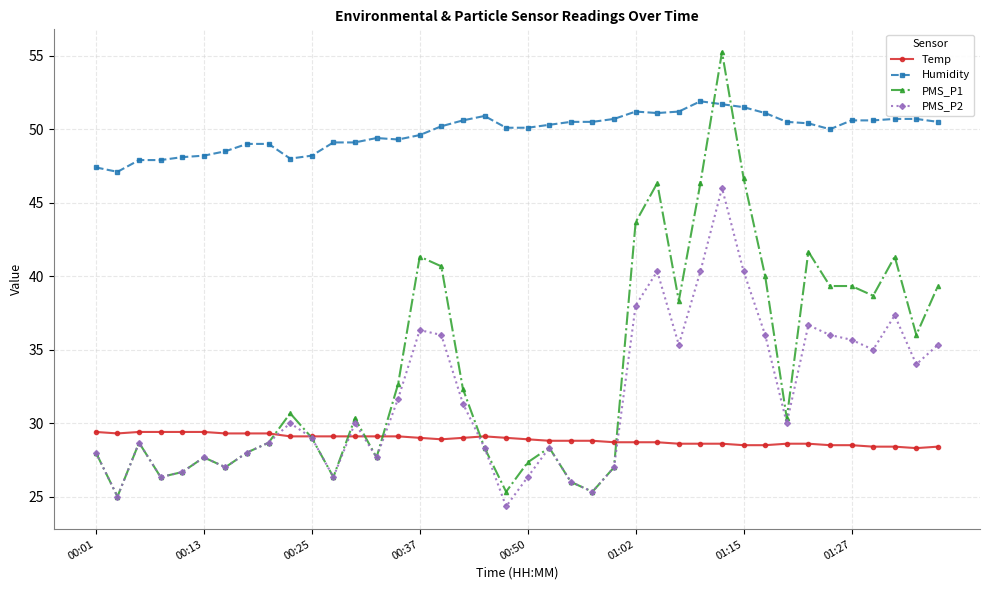

What is the highest value of the Temp series?

29.4